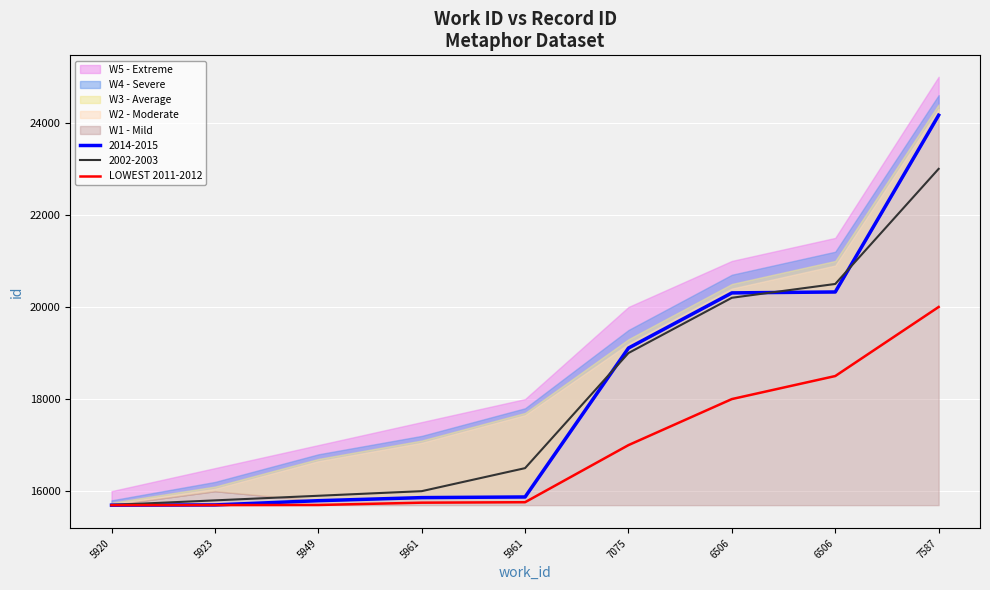

Approximately how many times larger is the value at 5961 compared to 6506?

0.9